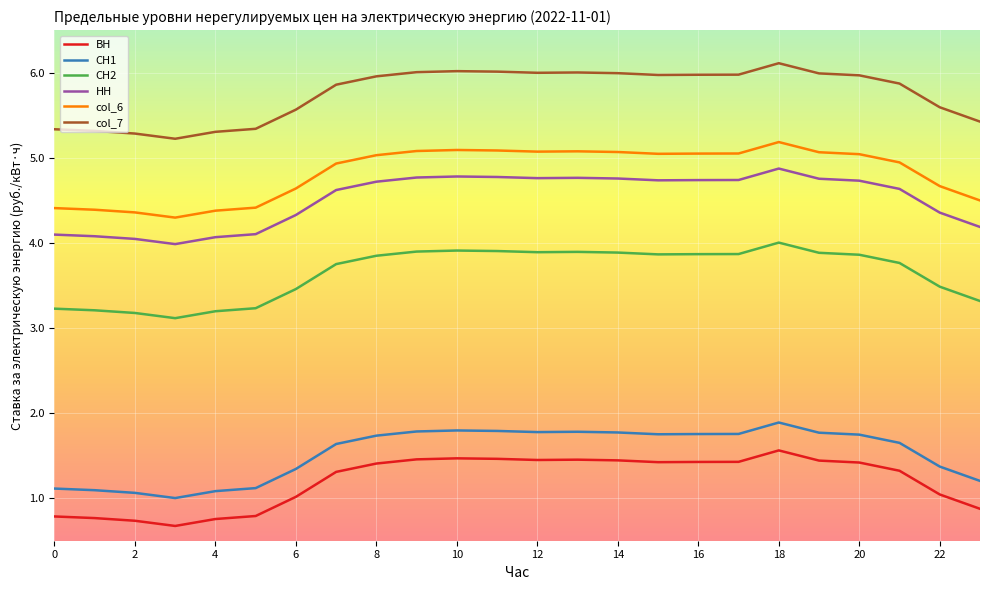

What are all the series names shown in the legend?

ВН, СН1, СН2, НН, col_6, col_7